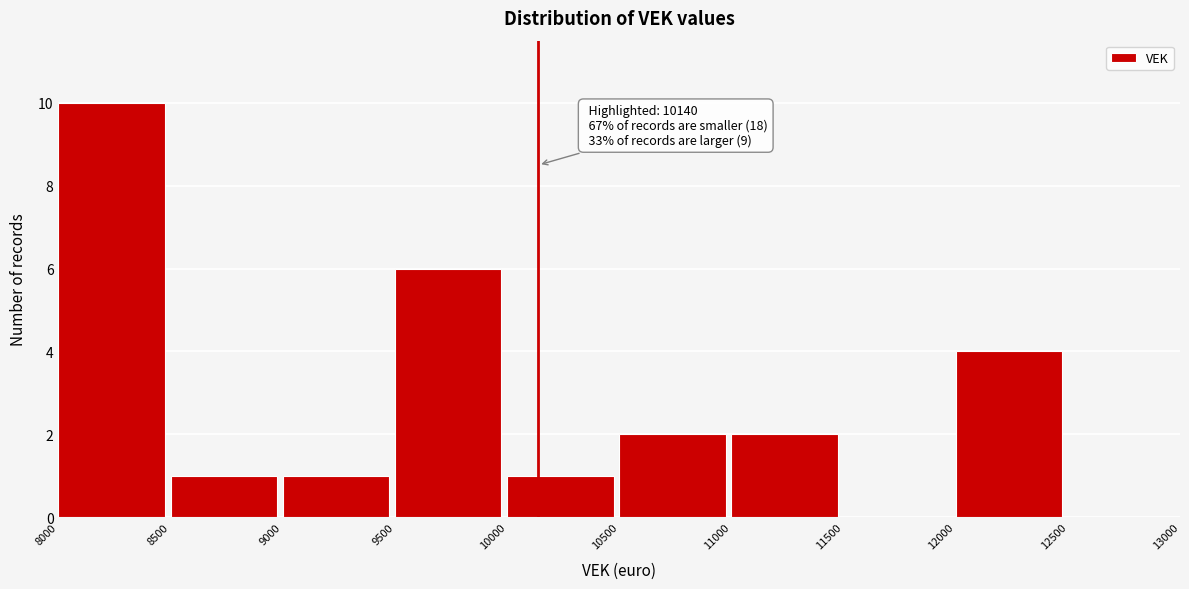

Which range on the x-axis has the tallest bar?

8000 to 8500